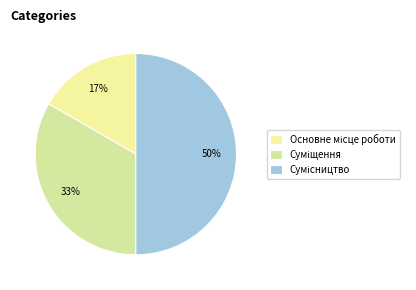

Is Сумісництво the majority of the pie?

No